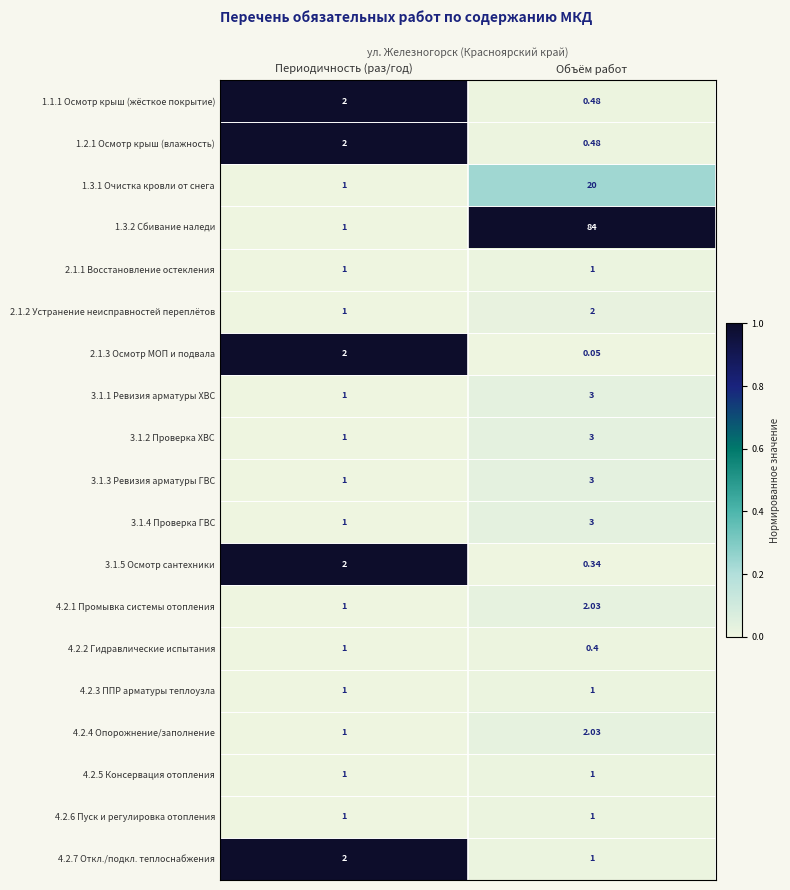

At which category does the chart reach its minimum across all series?

Объём работ